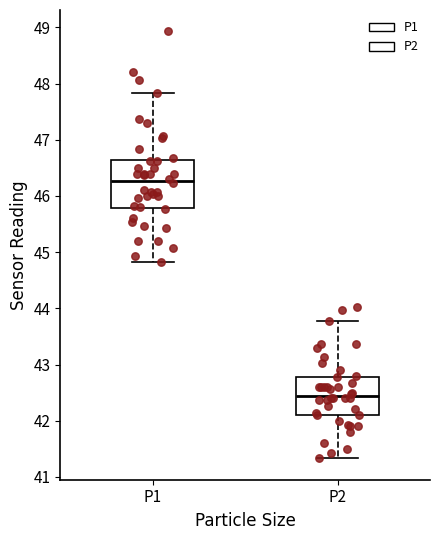

Where does the median line of the box for P2 sit on the y-axis? The values are not printed on the chart, so give them approximately, as read against the axis.

42.4